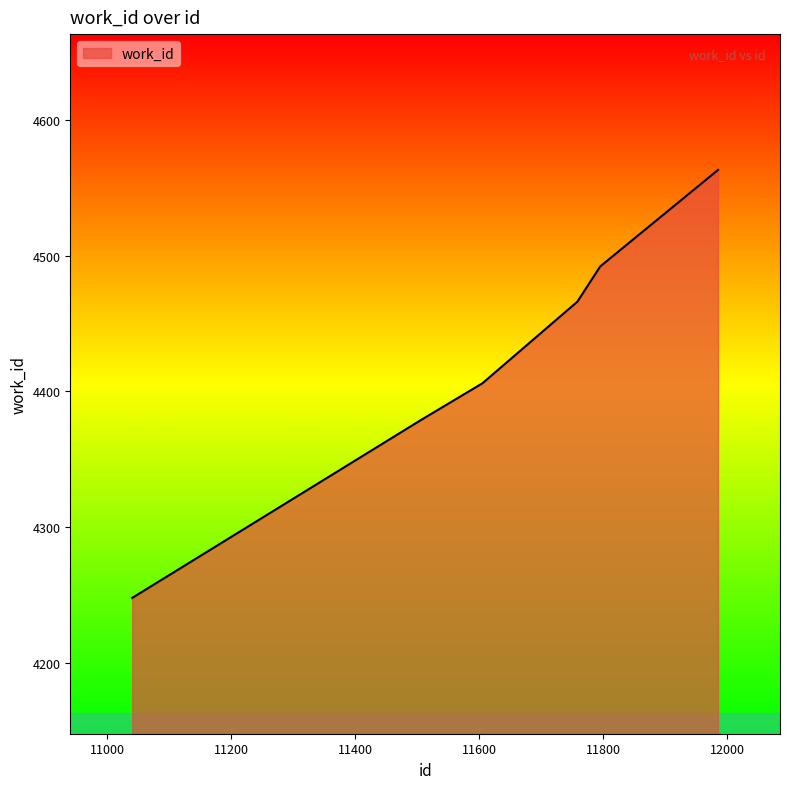

What is the minimum value shown in the chart?

4248